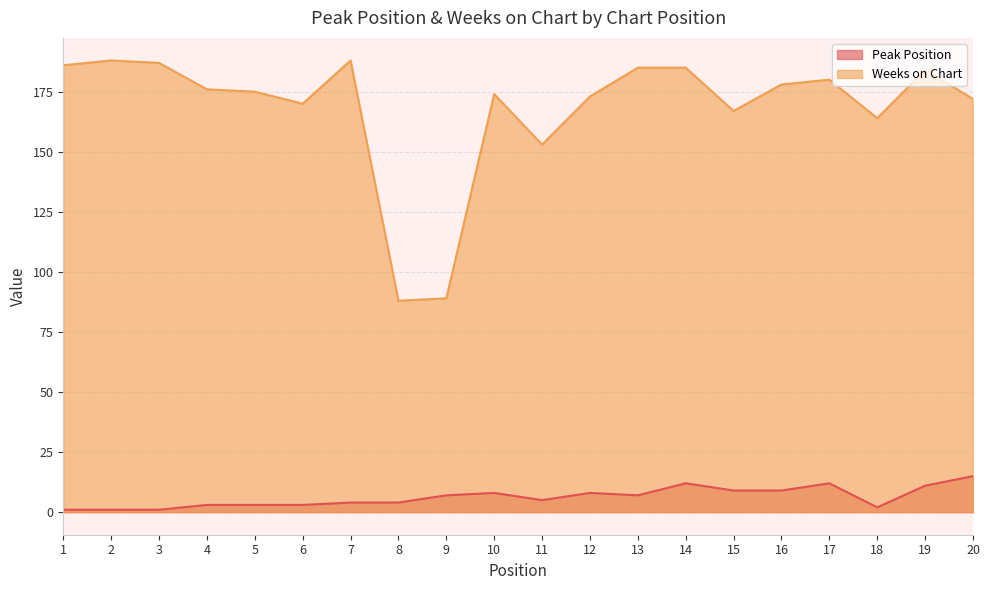

How many interior local peaks does the Weeks on Chart series have?

5